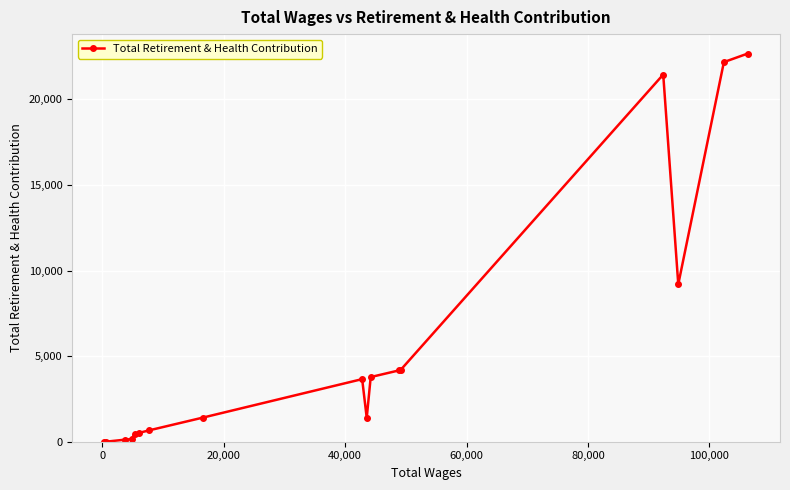

How many data points are above 1411?

8